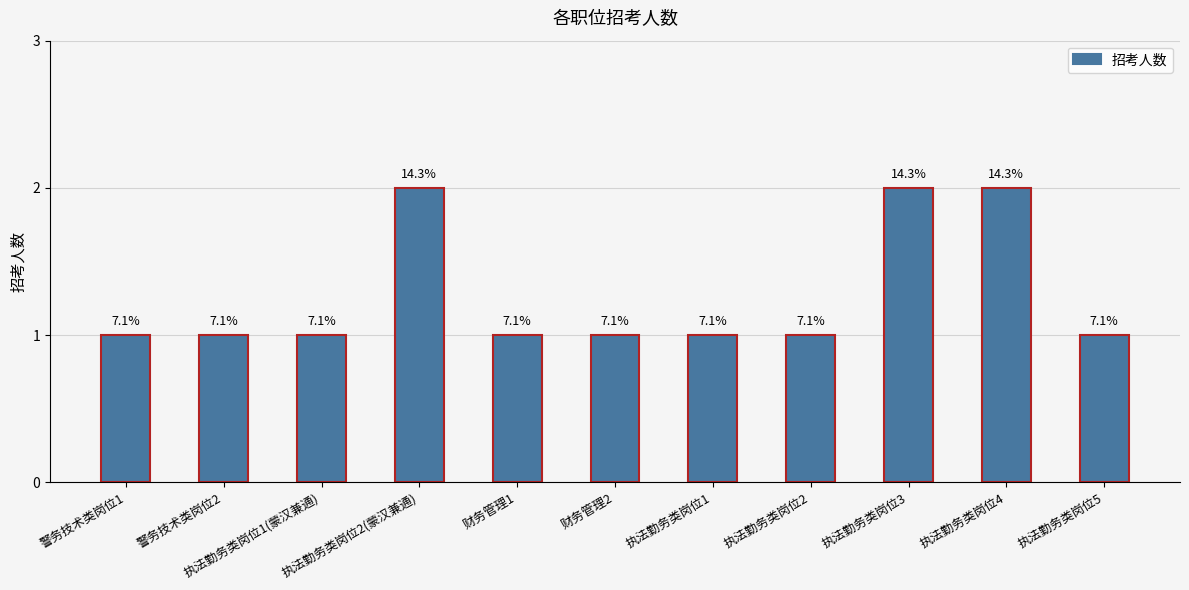

How many bars are there in total?

11